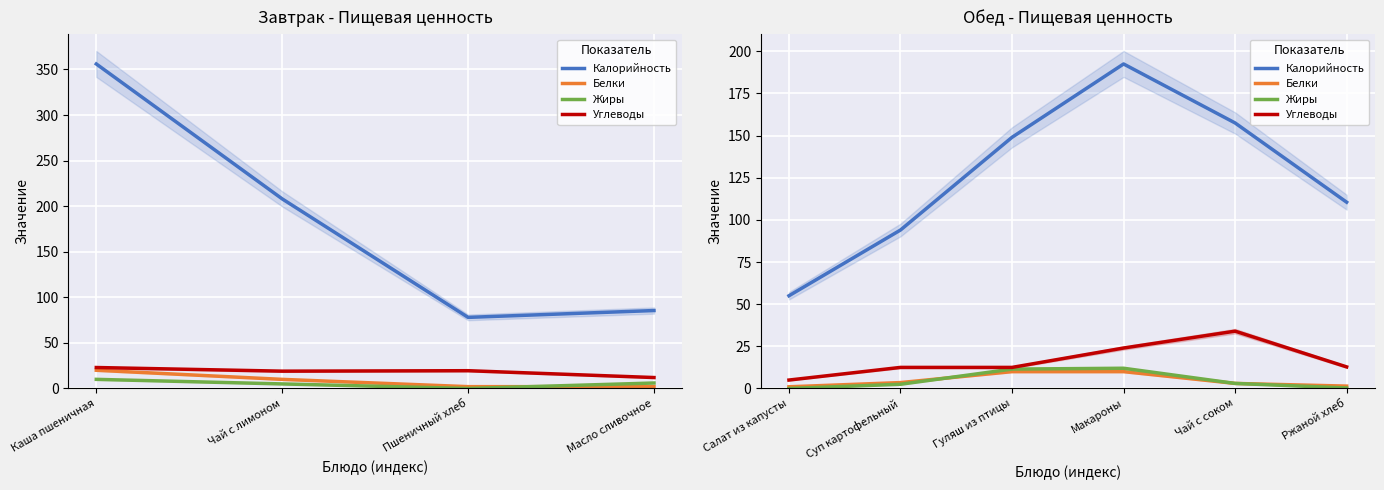

Count the number of categories in the chart.

6